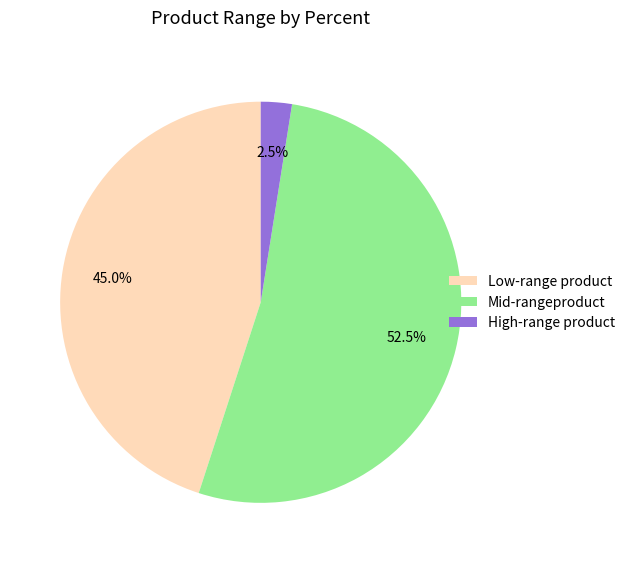

Is the sum of Mid-rangeproduct and Low-range product greater than half?

Yes